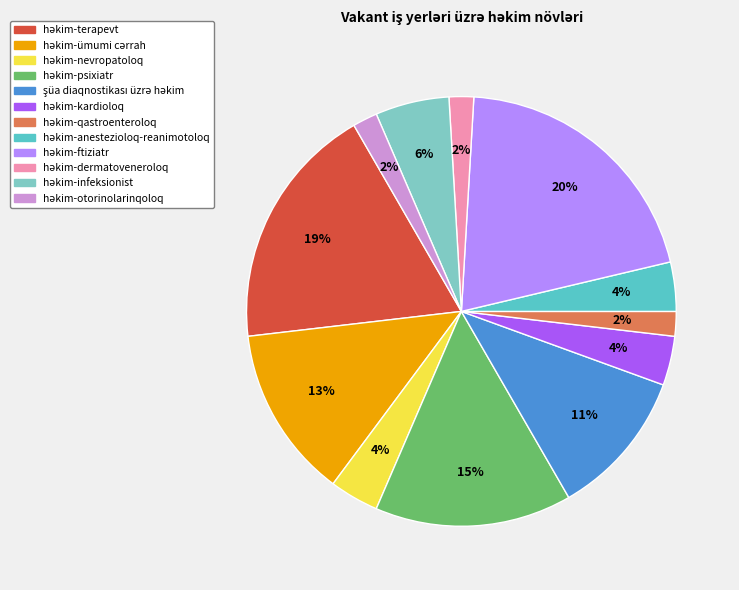

To the nearest percent, what is the average slice percentage?

8%